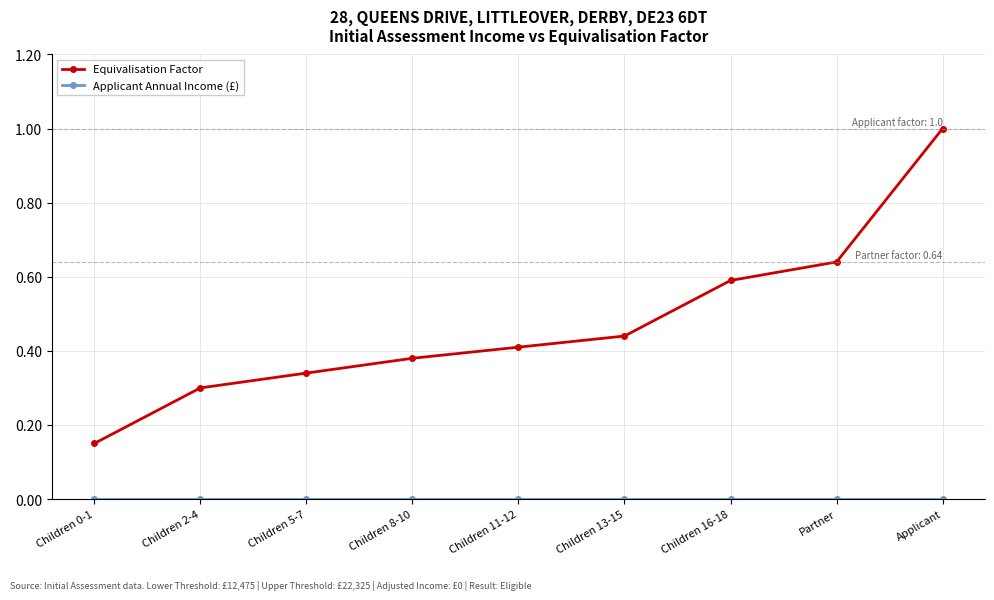

Does the chart have visible grid lines?

Yes